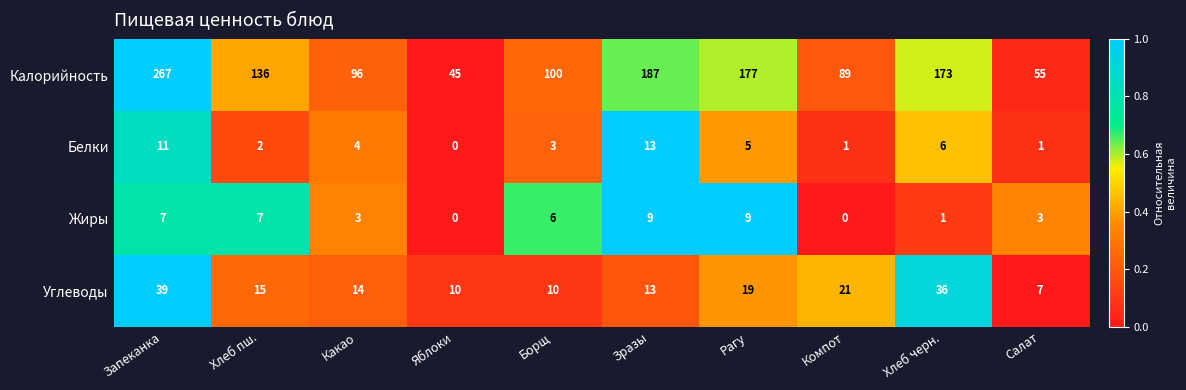

Which series changed the most between Запеканка and Зразы?

Калорийность